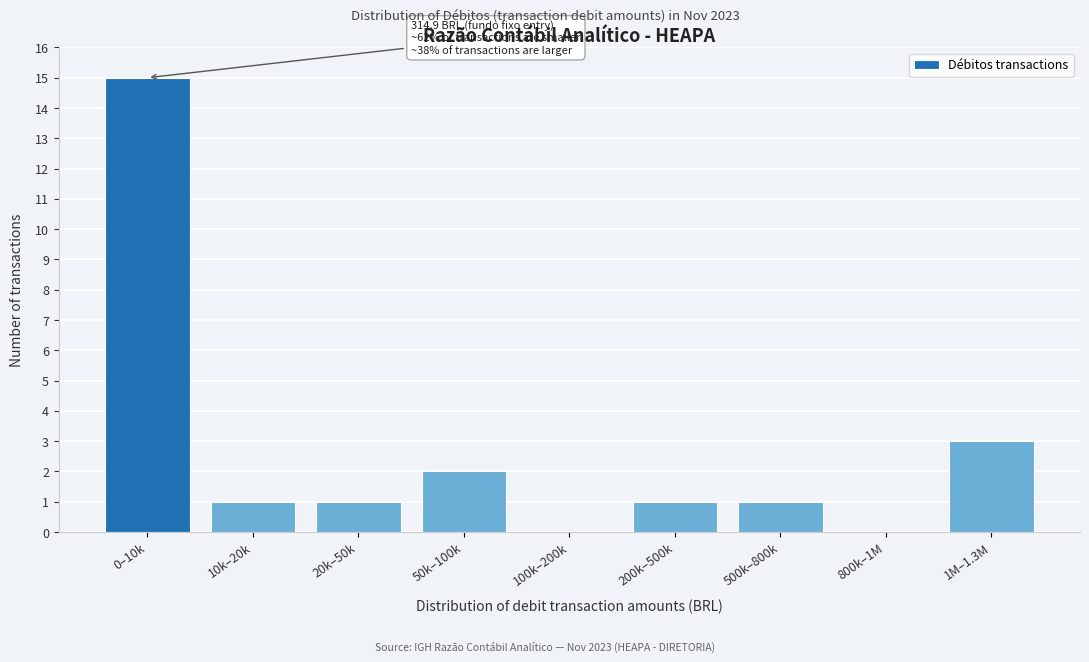

Which label corresponds to the largest value in the chart?

0–10k